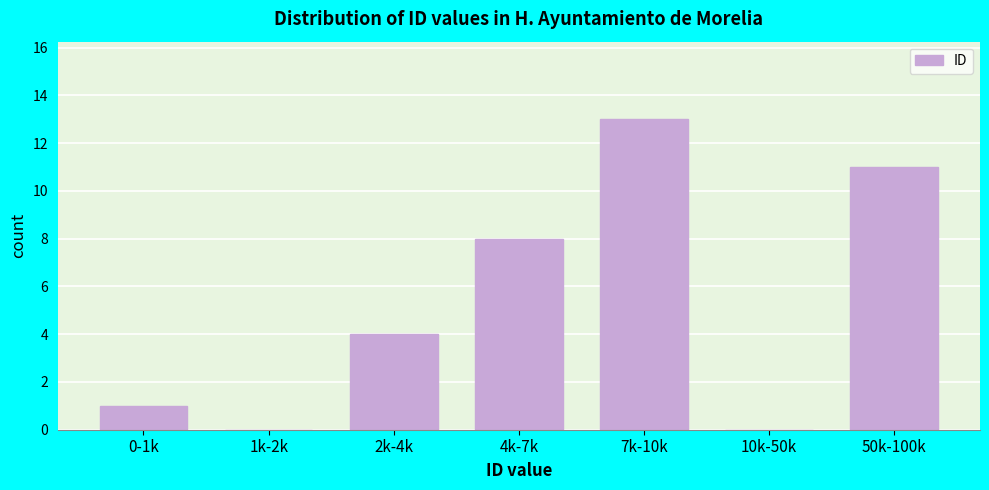

Reading right to left, extract all data points from this chart.

50k-100k=11	10k-50k=0	7k-10k=13	4k-7k=8	2k-4k=4	1k-2k=0	0-1k=1